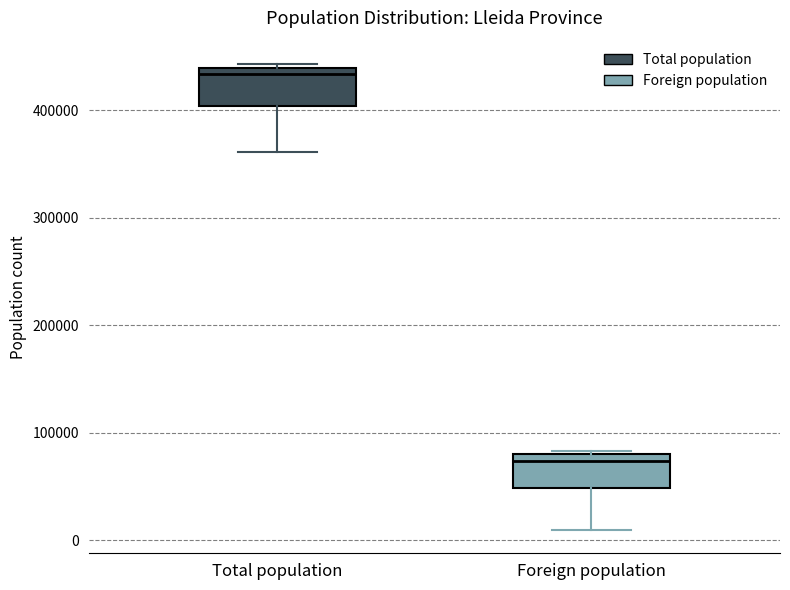

Reading left to right, read every box against the y-axis: the position of its median line, the range the box covers, and the ends of its whiskers. The values are not printed on the chart, so give them approximately, as read against the axis.

Total population: median 430000, box 400000 to 440000, whiskers 360000 to 440000 (just above the box's upper edge)
Foreign population: median 70000, box 50000 to 80000, whiskers 10000 to 80000 (just above the box's upper edge)